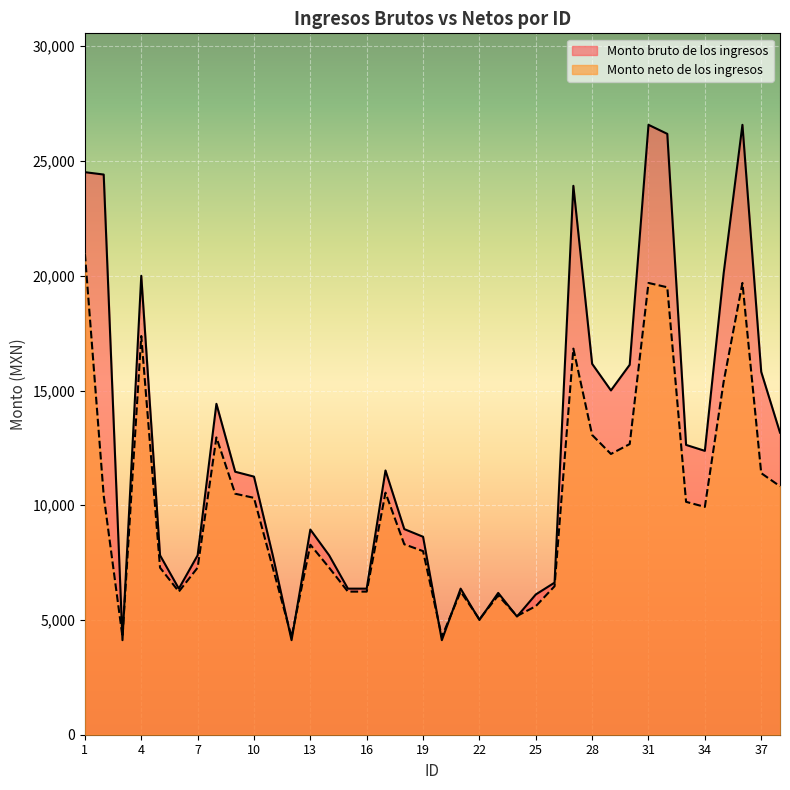

What is the value of the Monto bruto de los ingresos point at the 16th from the left?

6365.4